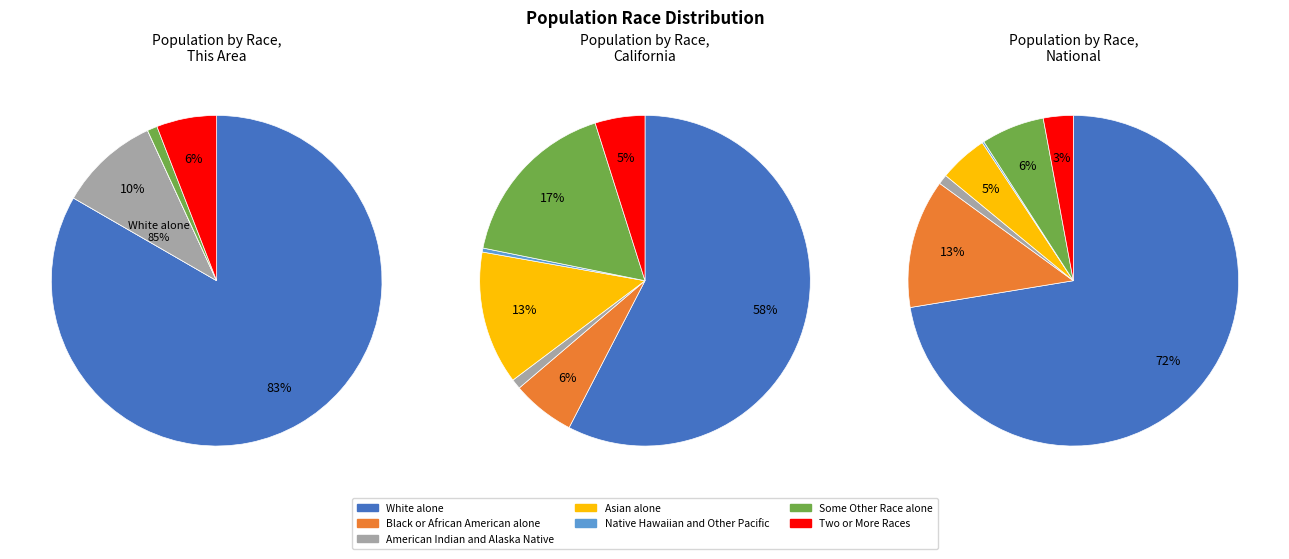

Which slice is the largest?

White alone